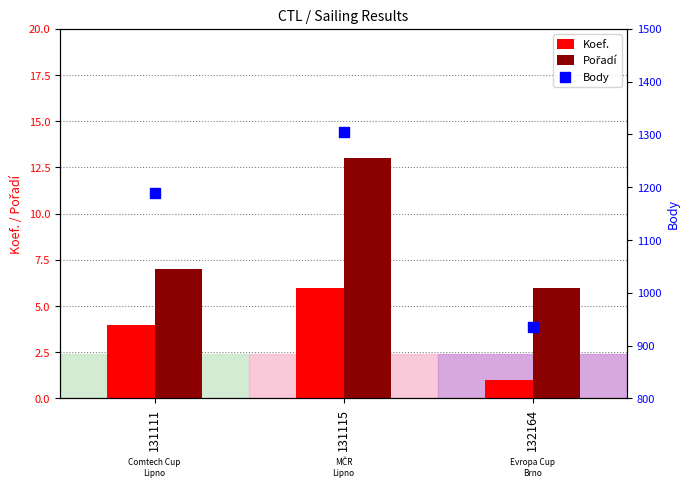

At how many categories does at least one series exceed 5?

3